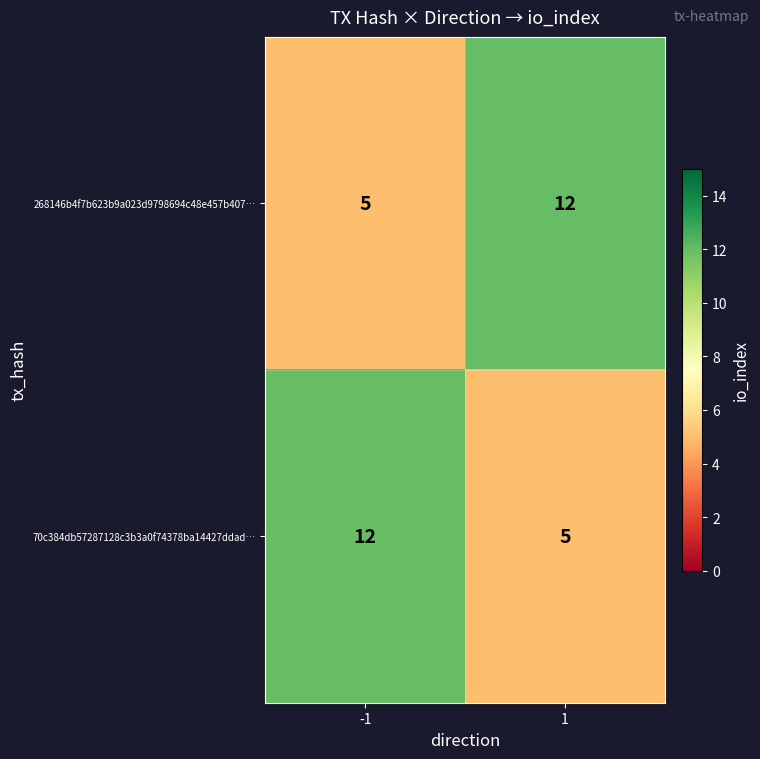

What is the difference between the highest and lowest values at 1?

7